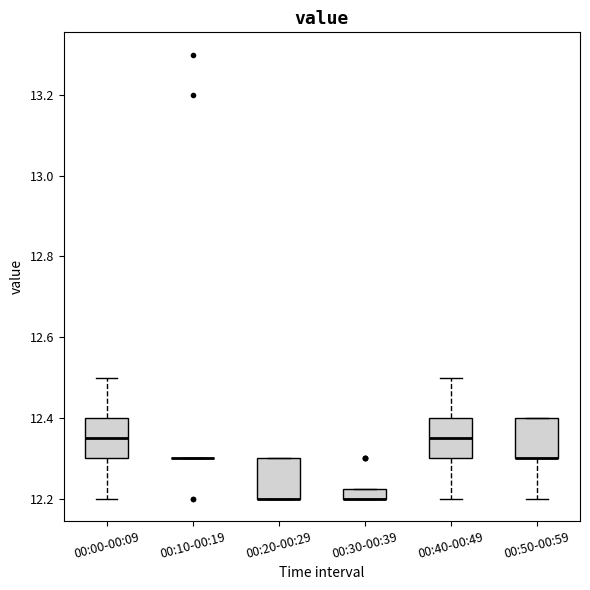

Where is the upper edge of the box for 00:40-00:49 on the y-axis? The values are not printed on the chart, so give them approximately, as read against the axis.

12.40